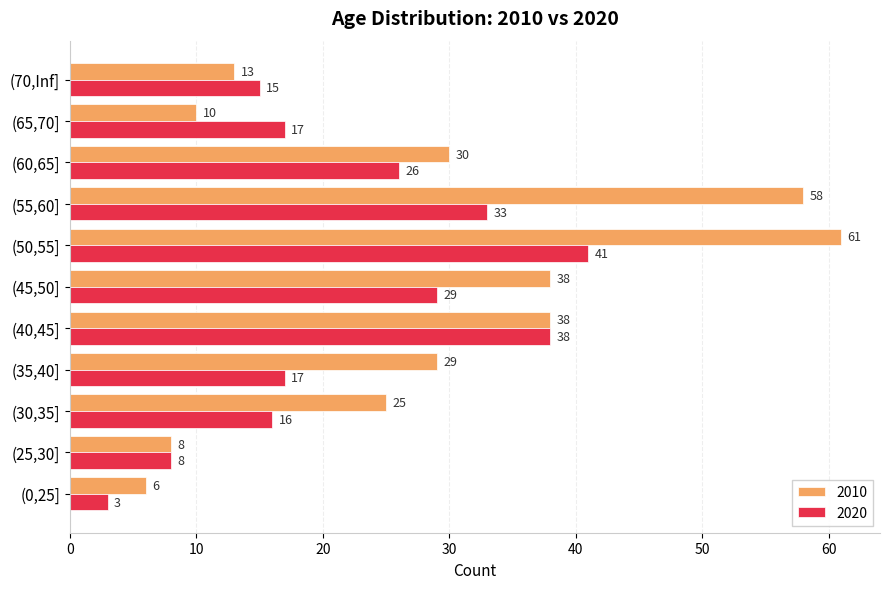

What is the greatest value displayed?

61